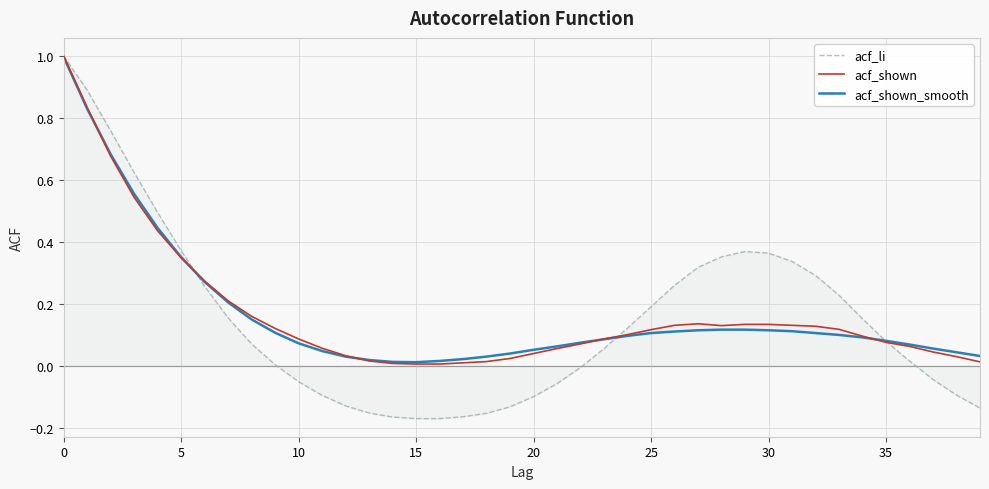

What is the maximum value for acf_shown?

1.0